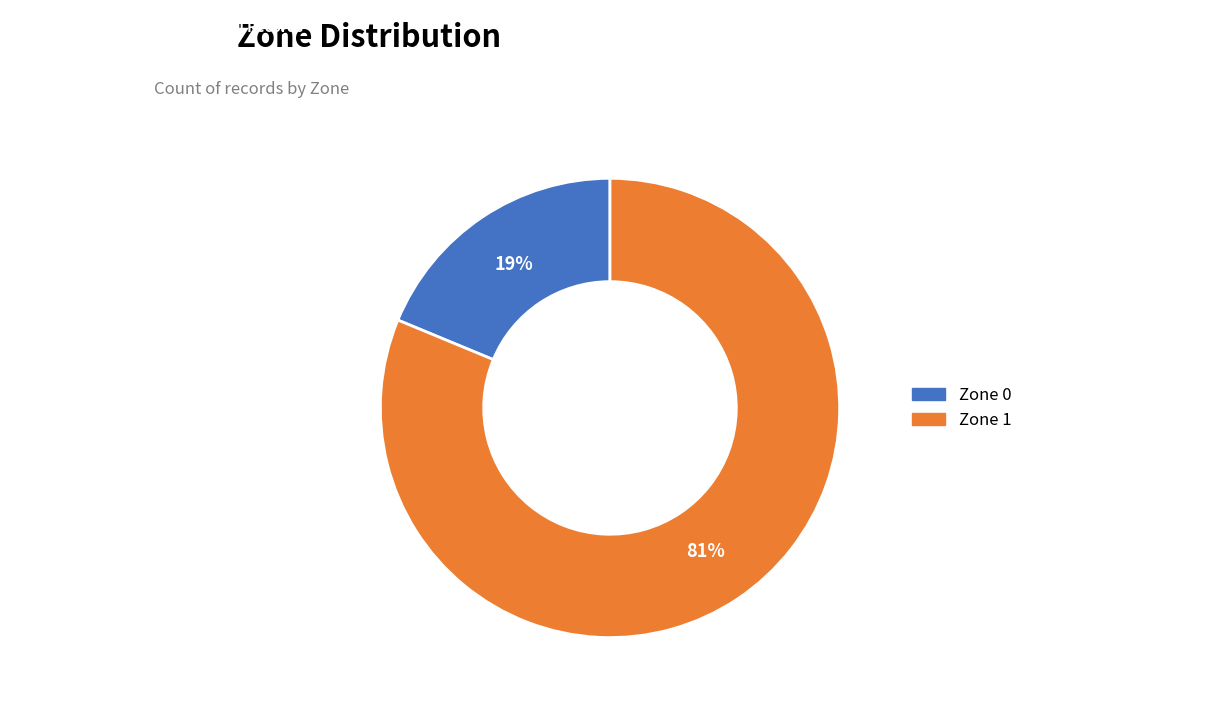

Approximately how many times larger is the value at Zone 1 compared to Zone 0?

4.3